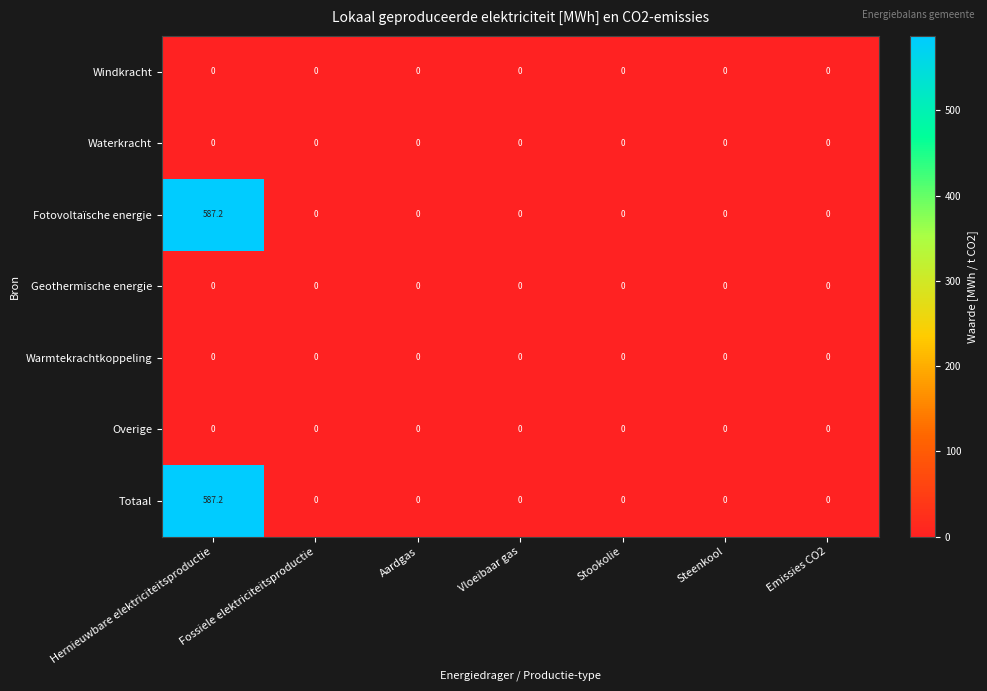

What is the sum of all Fotovoltaïsche energie values?

587.2